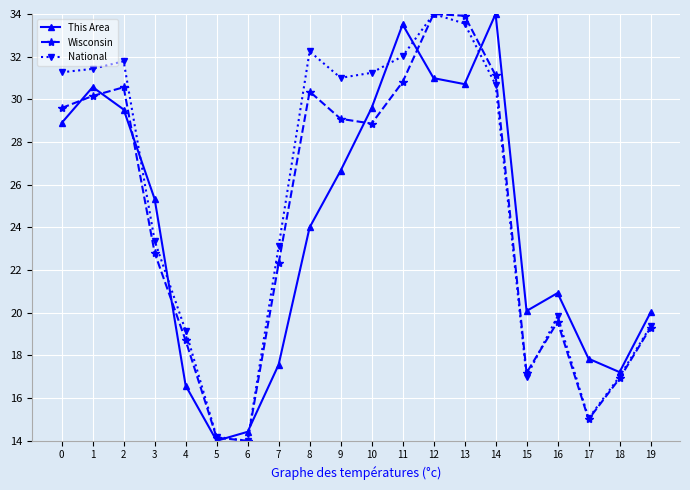

The National series shows 19.2 at 4. True or false?

True